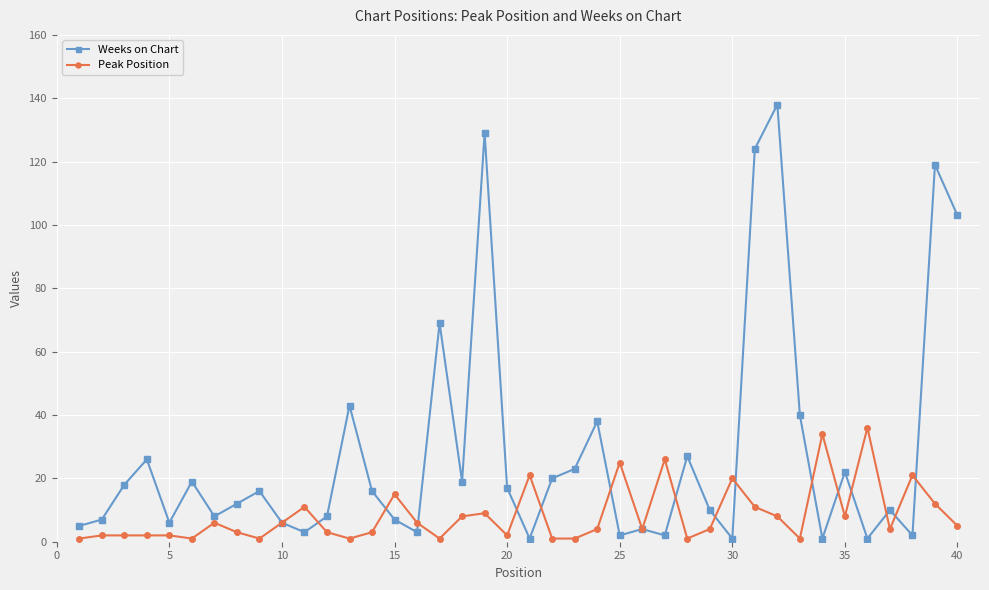

True or false: Peak Position has more than 1 points higher than both neighbors.

True